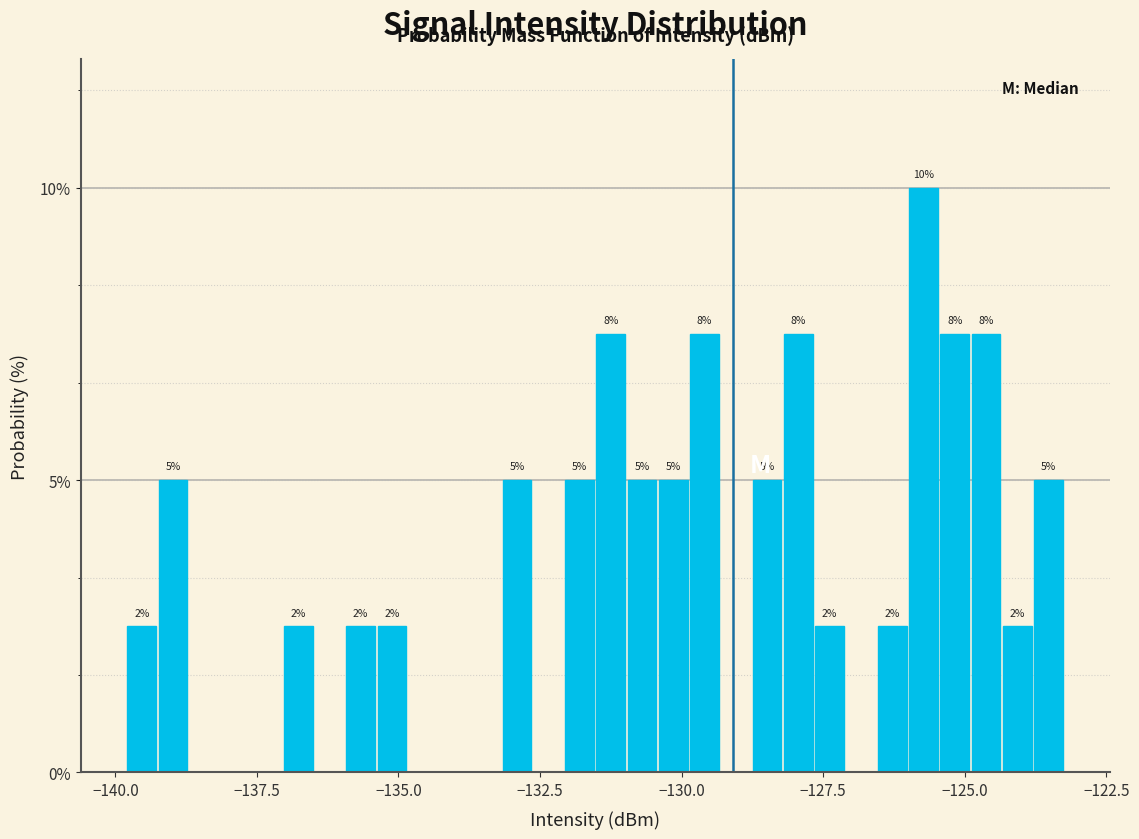

Read against the x-axis, roughly where is the centre of the tallest bar?

-125.5